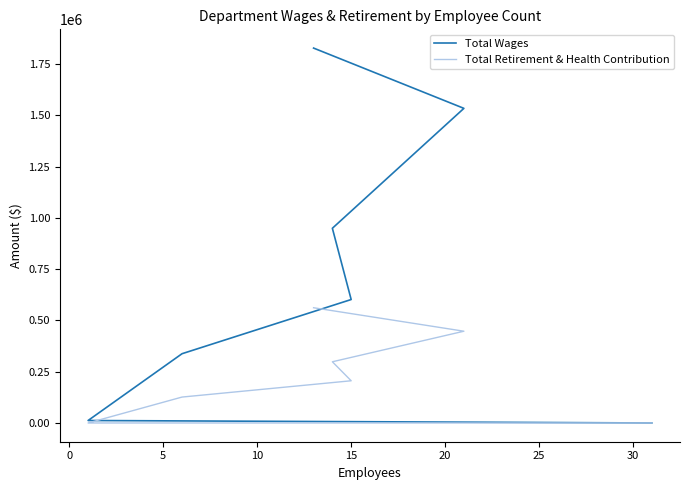

What are all the series names shown in the legend?

Total Wages, Total Retirement & Health Contribution